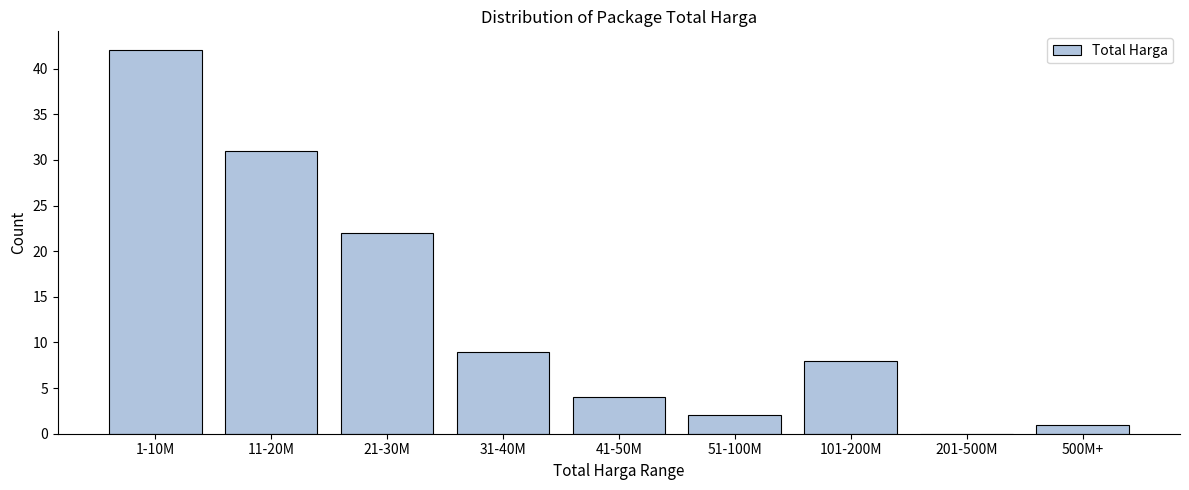

Reading left to right, list all the values displayed in this chart.

1-10M=42	11-20M=31	21-30M=22	31-40M=9	41-50M=4	51-100M=2	101-200M=8	201-500M=0	500M+=1